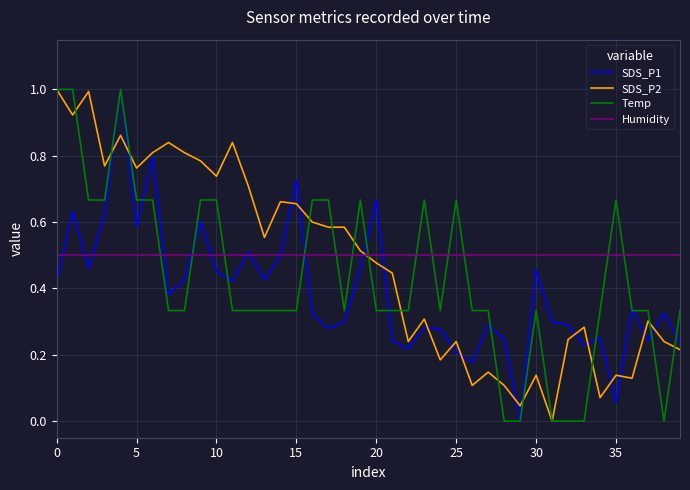

How many intersections are there between SDS_P1 and SDS_P2?

17